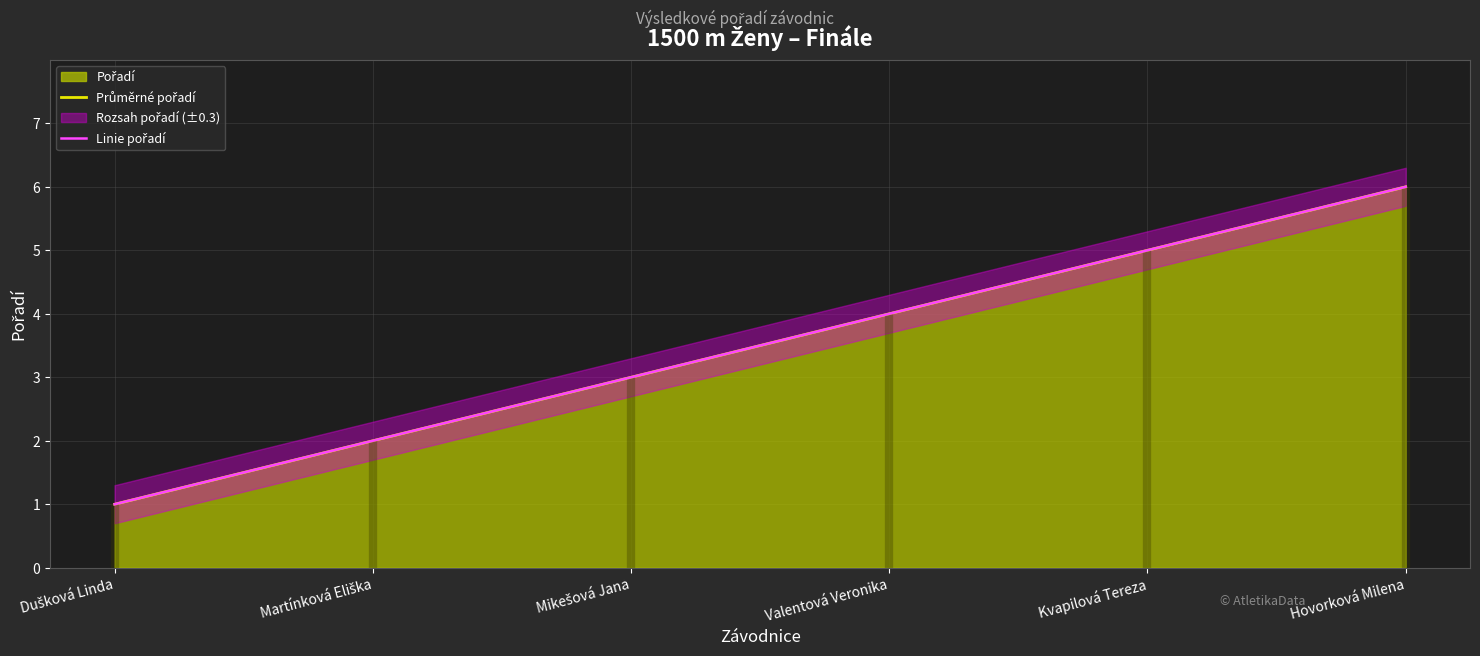

Where is Linie pořadí nearest to the value 3?

Mikešová Jana